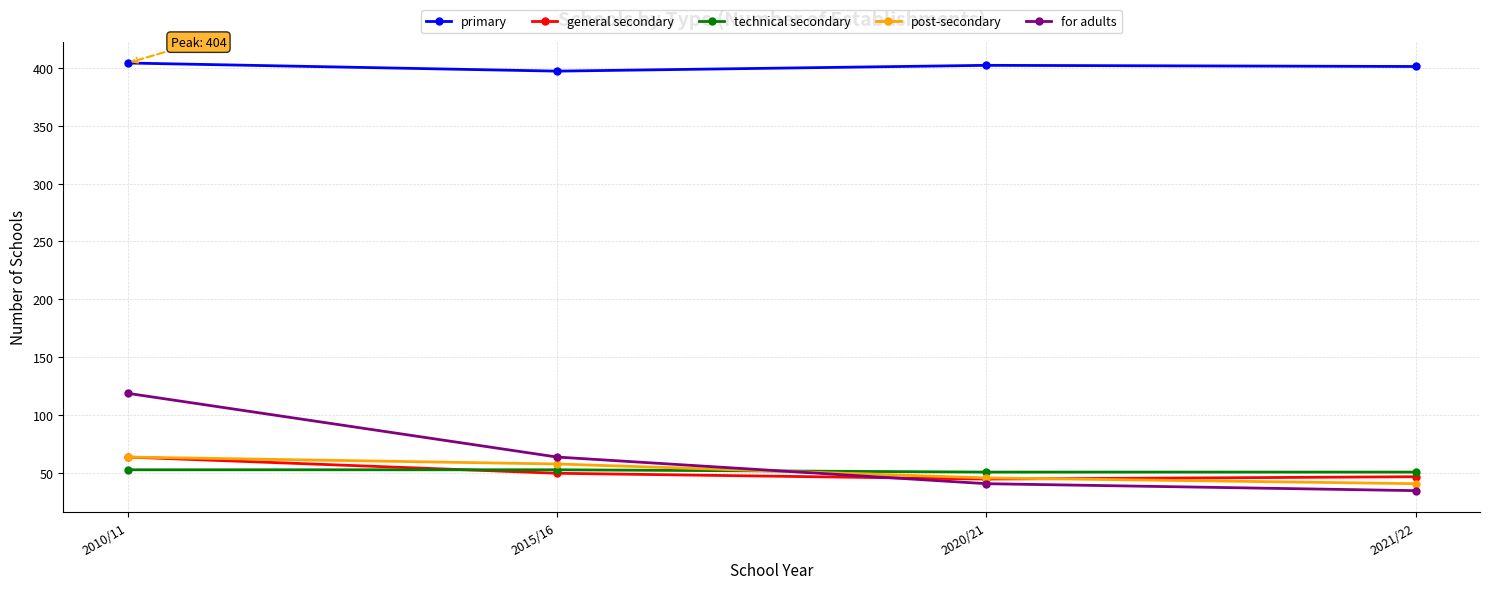

What is the difference between the for adults values at 2021/22 and 2015/16?

29